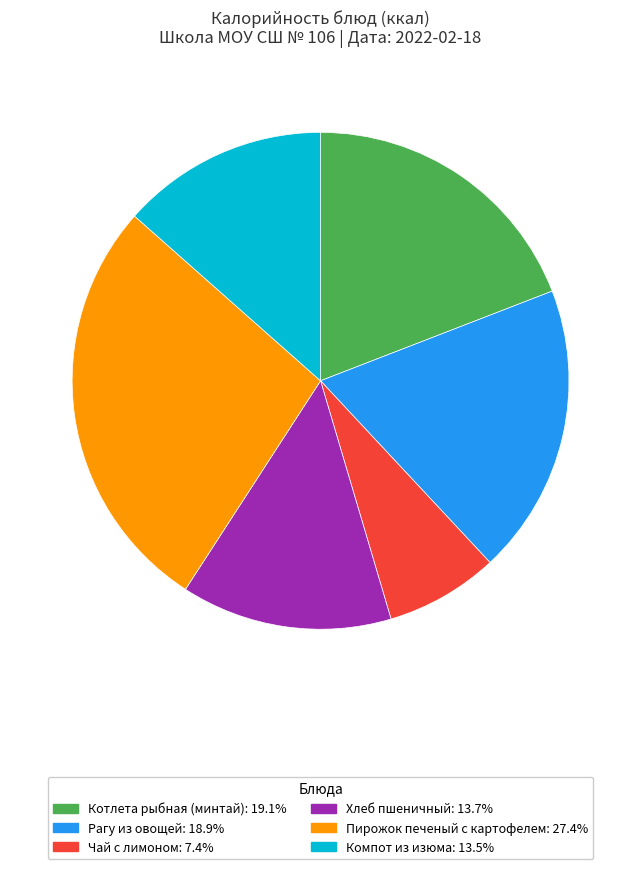

What is the ratio of the value at Пирожок печеный с картофелем: 27.4% to the value at Котлета рыбная (минтай): 19.1%?

1.4